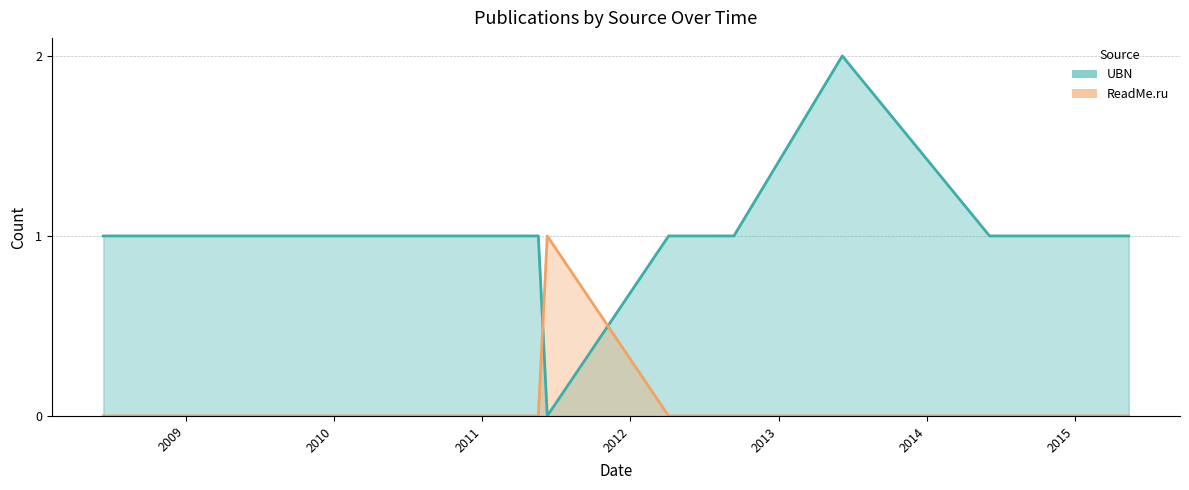

Where is the first local minimum for UBN?

2011-06-11